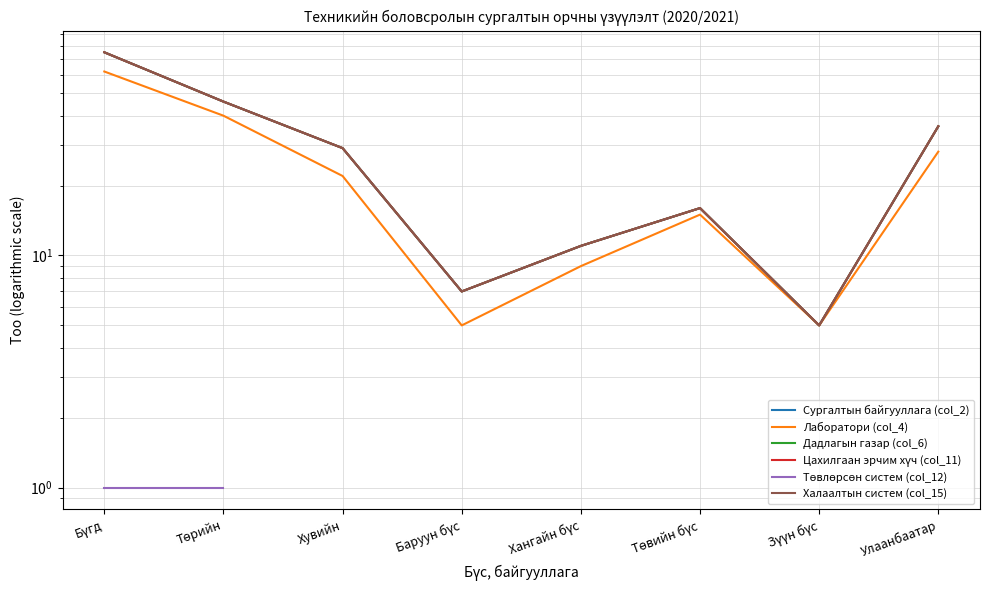

At which label does Лаборатори (col_4) reach its minimum?

Баруун бүс